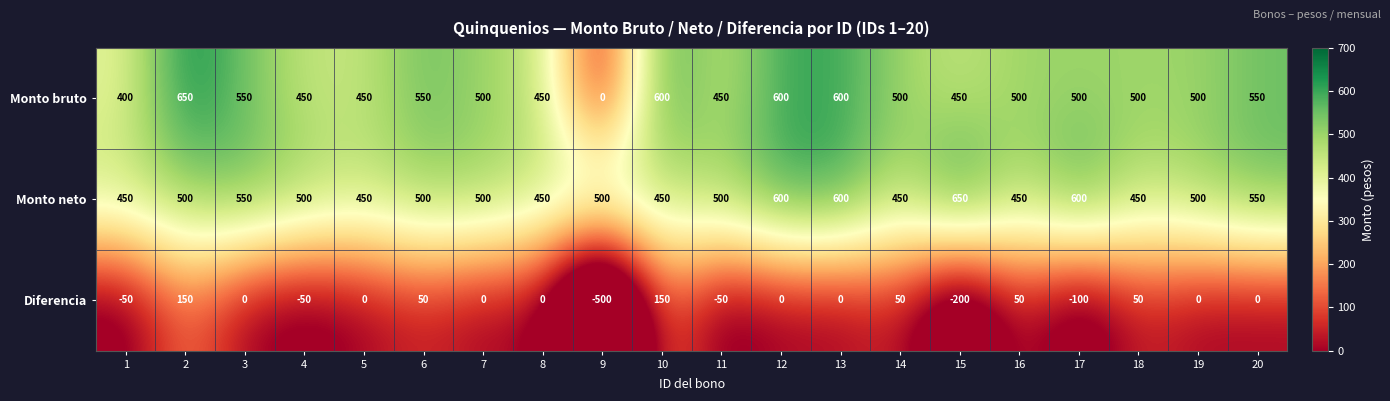

What is the highest value of the Monto bruto series?

650